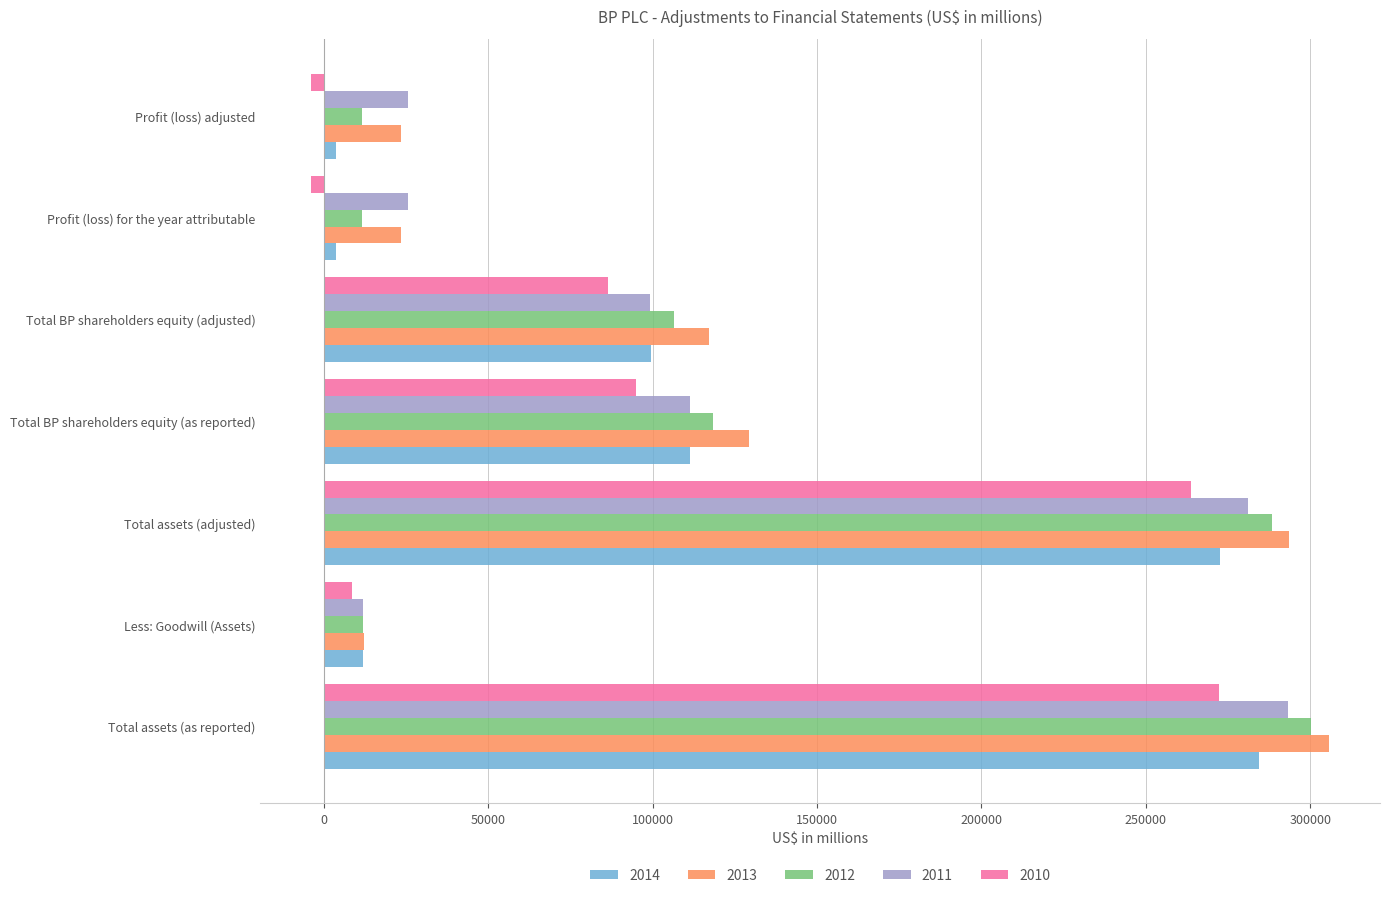

Is the value of 2013 at Total BP shareholders equity (adjusted) greater than the value of 2011 at Total BP shareholders equity (adjusted)?

Yes